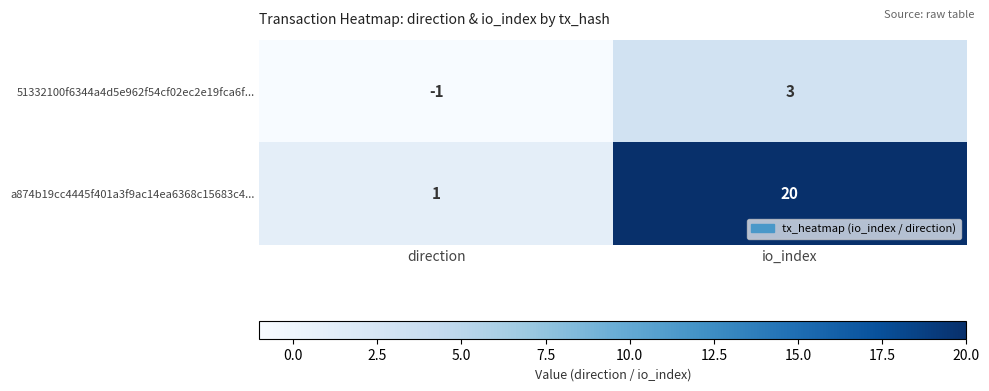

How many distinct data groups are displayed?

2